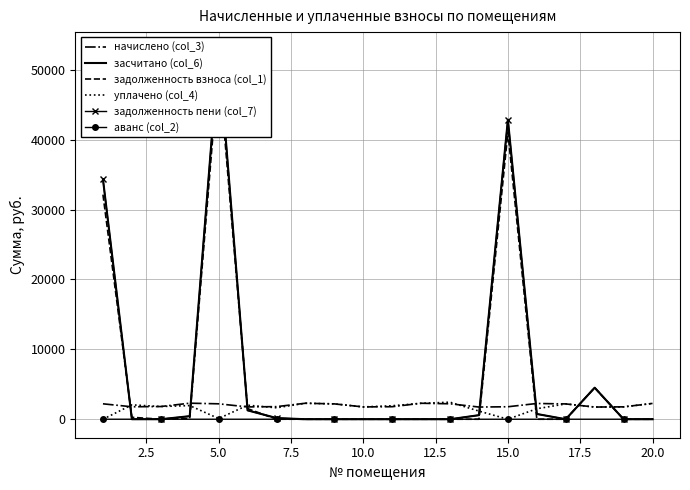

What is the value of the задолженность пени (col_7) point at the 1st from the left?

34345.7